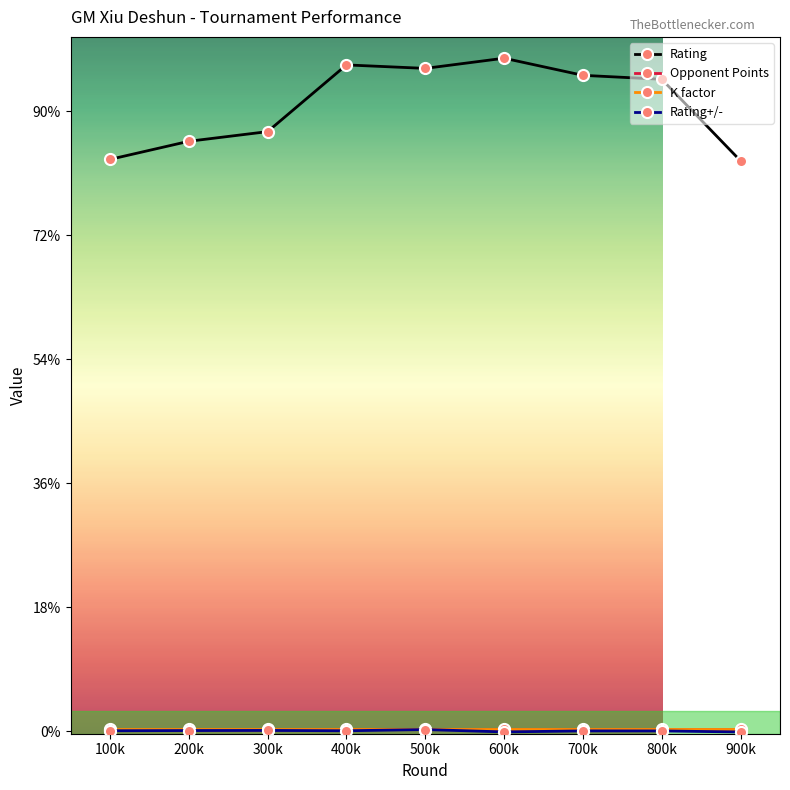

Which has a higher value, 300k or 900k?

300k